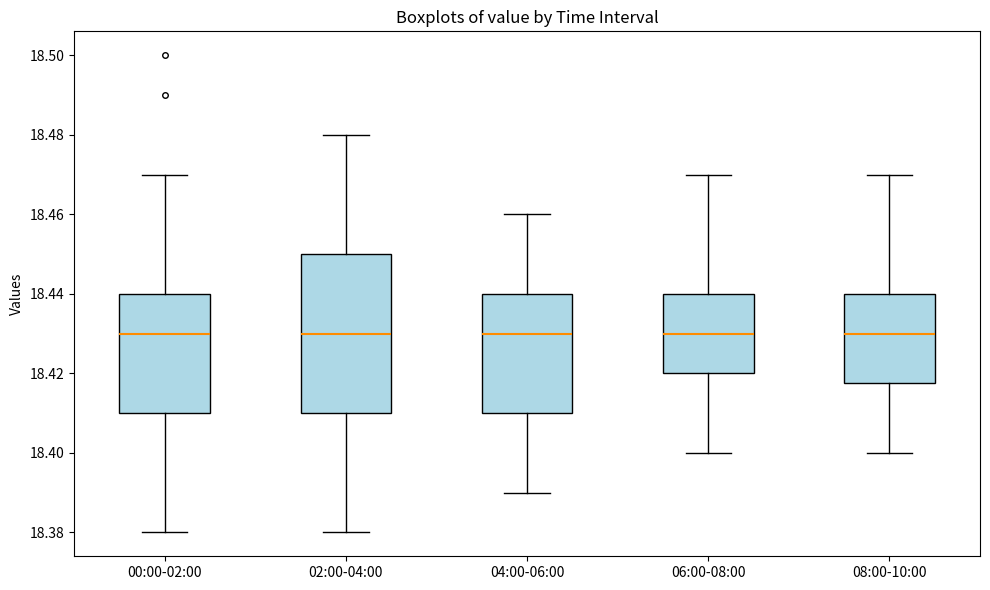

Reading left to right, read every box against the y-axis: the position of its median line, the range the box covers, and the ends of its whiskers. The values are not printed on the chart, so give them approximately, as read against the axis.

00:00-02:00: median 18.430, box 18.410 to 18.440, whiskers 18.380 to 18.470
02:00-04:00: median 18.430, box 18.410 to 18.450, whiskers 18.380 to 18.480
04:00-06:00: median 18.430, box 18.410 to 18.440, whiskers 18.390 to 18.460
06:00-08:00: median 18.430, box 18.420 to 18.440, whiskers 18.400 to 18.470
08:00-10:00: median 18.430, box 18.418 to 18.440, whiskers 18.400 to 18.470